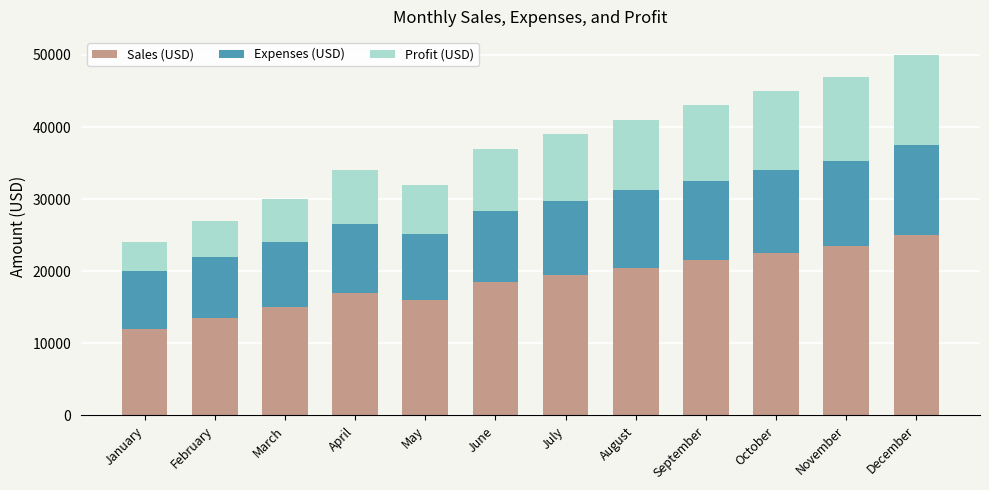

The Sales (USD) series shows 22500 at October. True or false?

True